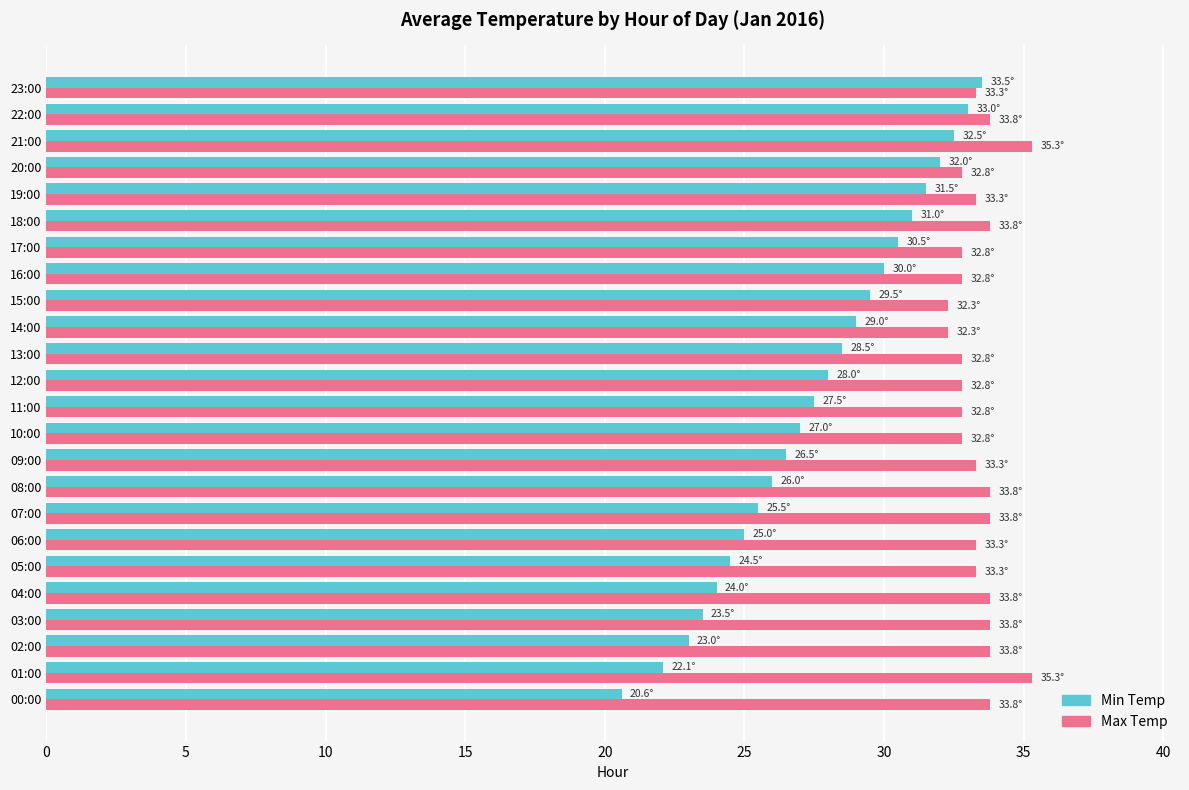

Which series has the largest range (max minus min)?

Min Temp